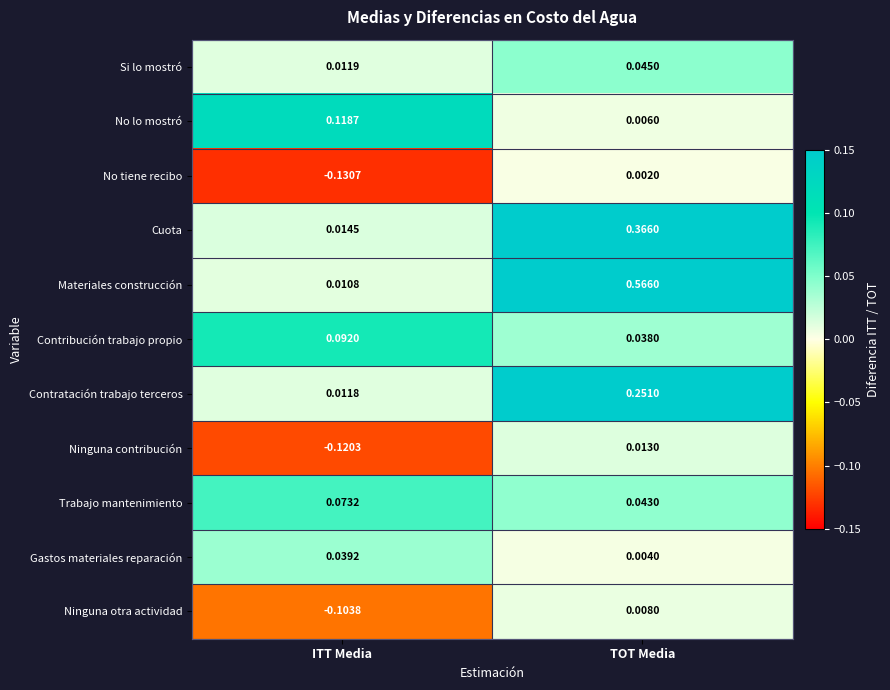

Which series has the largest total across all categories?

Materiales construcción